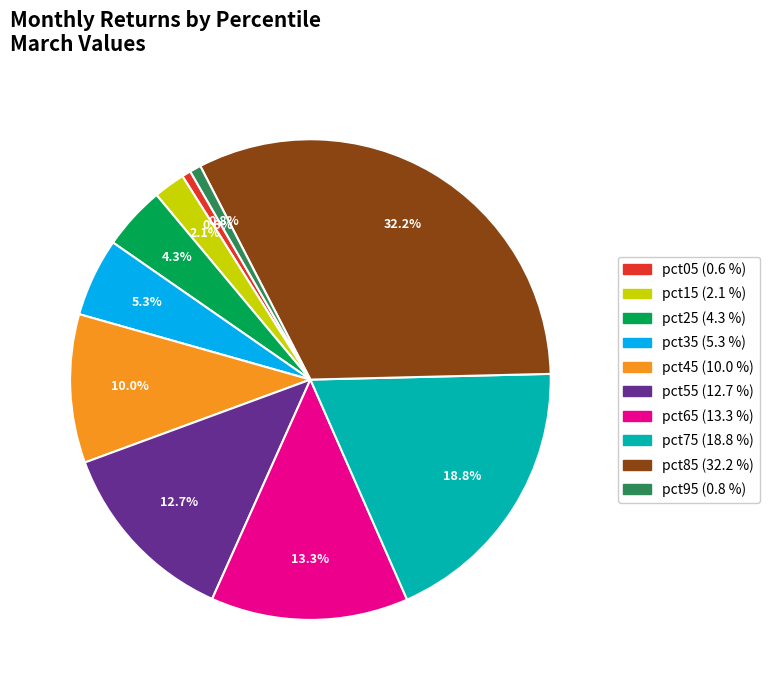

To the nearest percent, what is the difference between the largest and smallest slice percentages?

32%